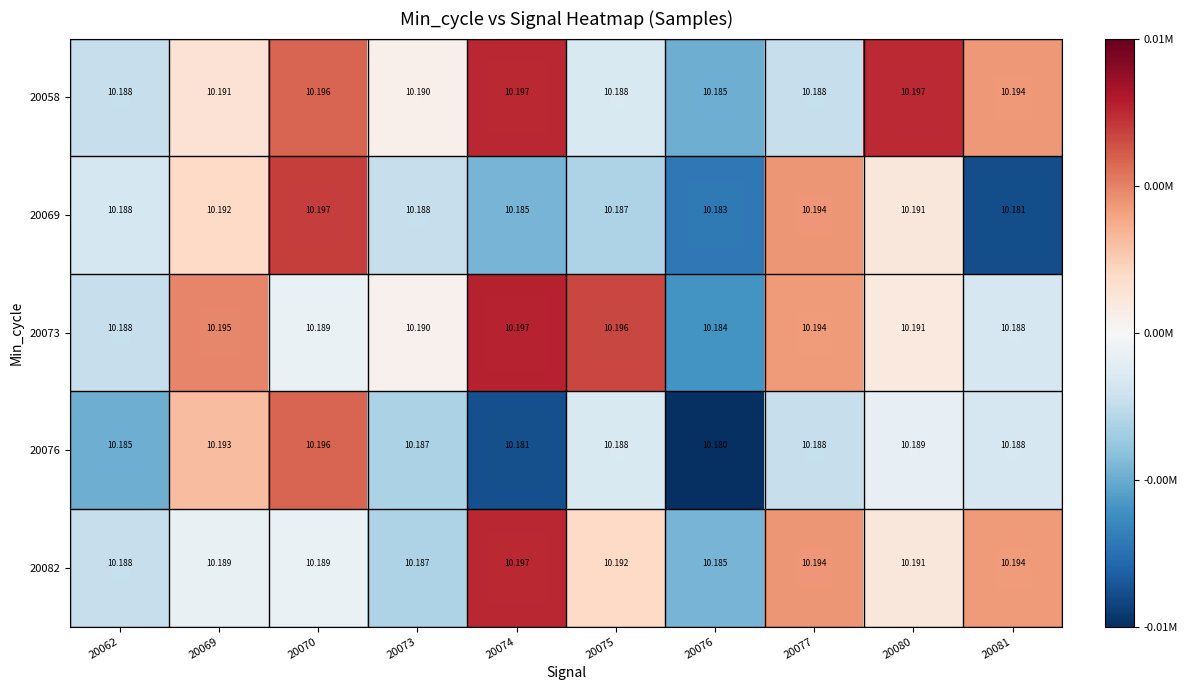

Is the value of 20073 at 20075 greater than the value of 20058 at 20081?

Yes